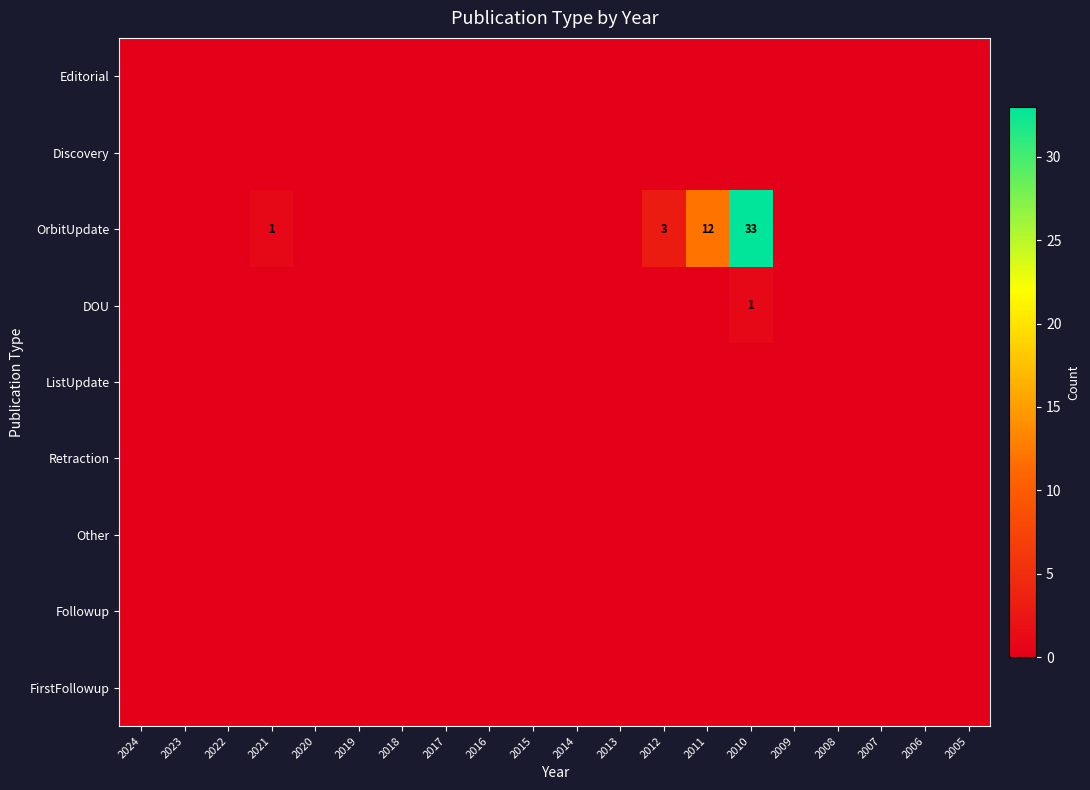

Is the value of Retraction at 2009 greater than the value of ListUpdate at 2011?

No